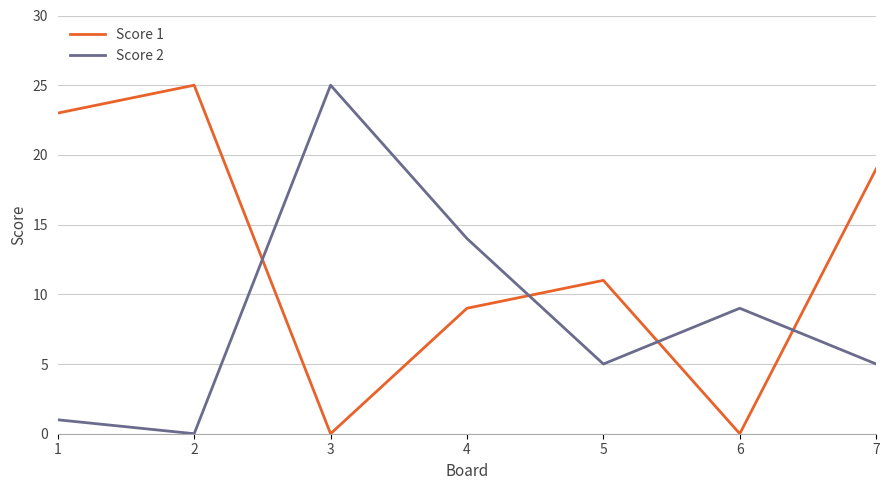

List the series in order of their overall mean, lowest first.

Score 2, Score 1